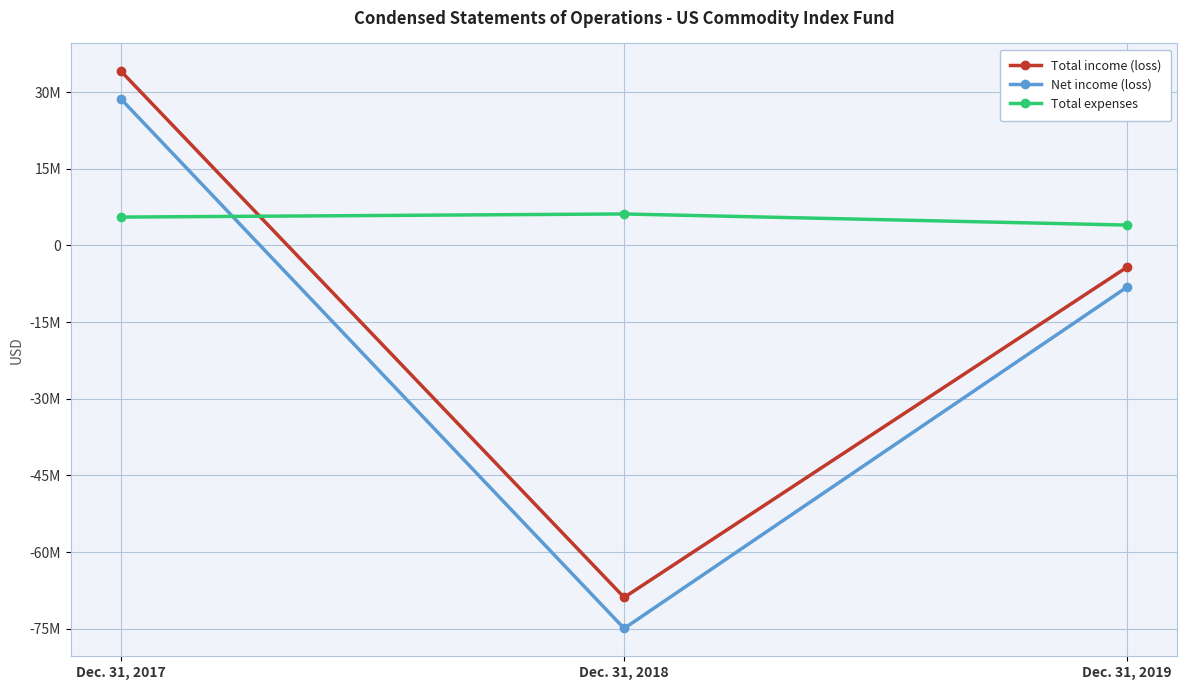

What is the spread (max minus min) of values at Dec. 31, 2017?

28520055